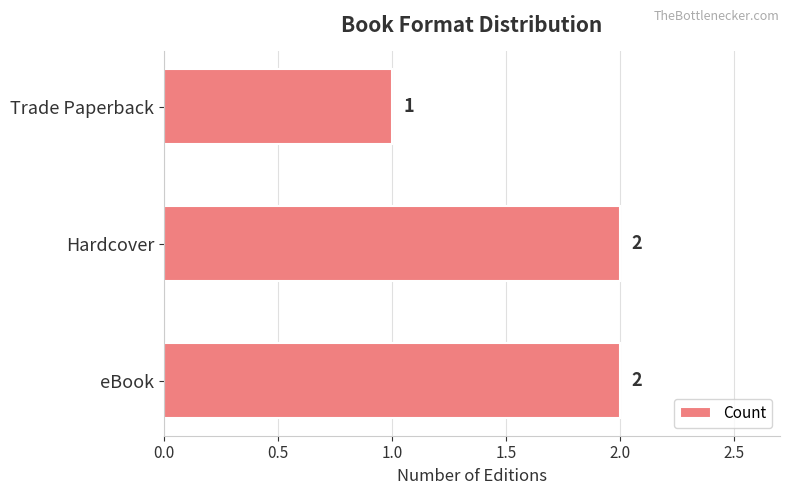

How many values are between 1 and 2?

3